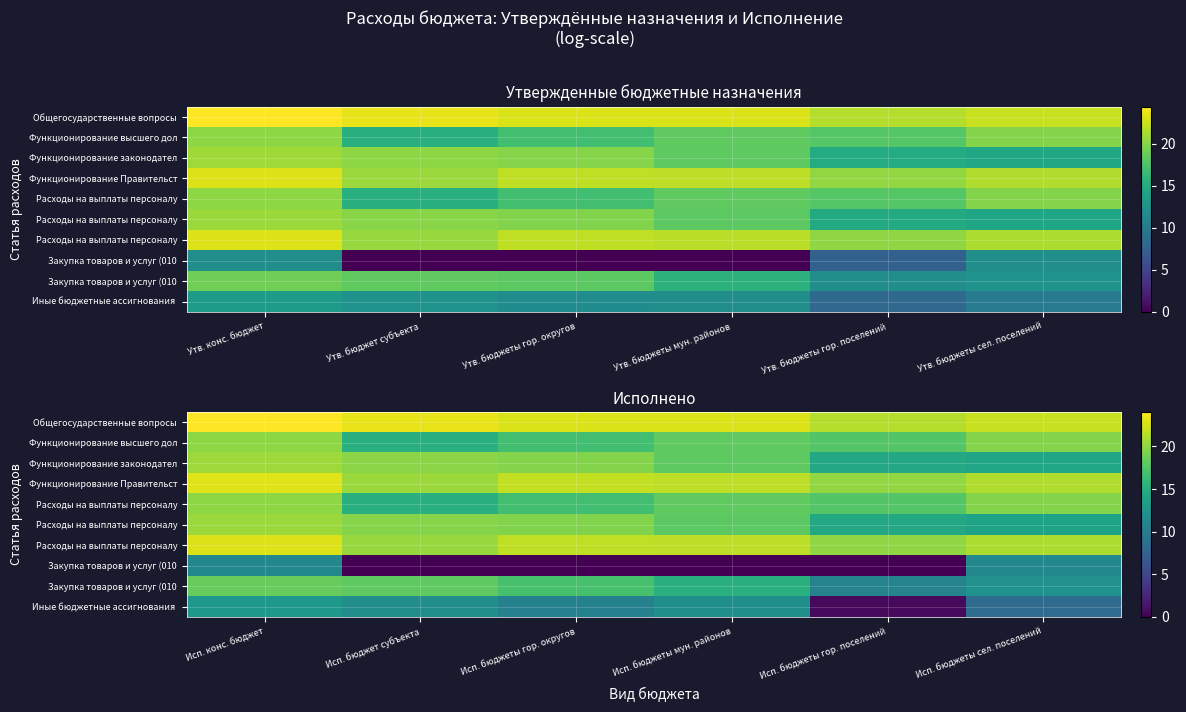

At how many categories does at least one series exceed 7?

6